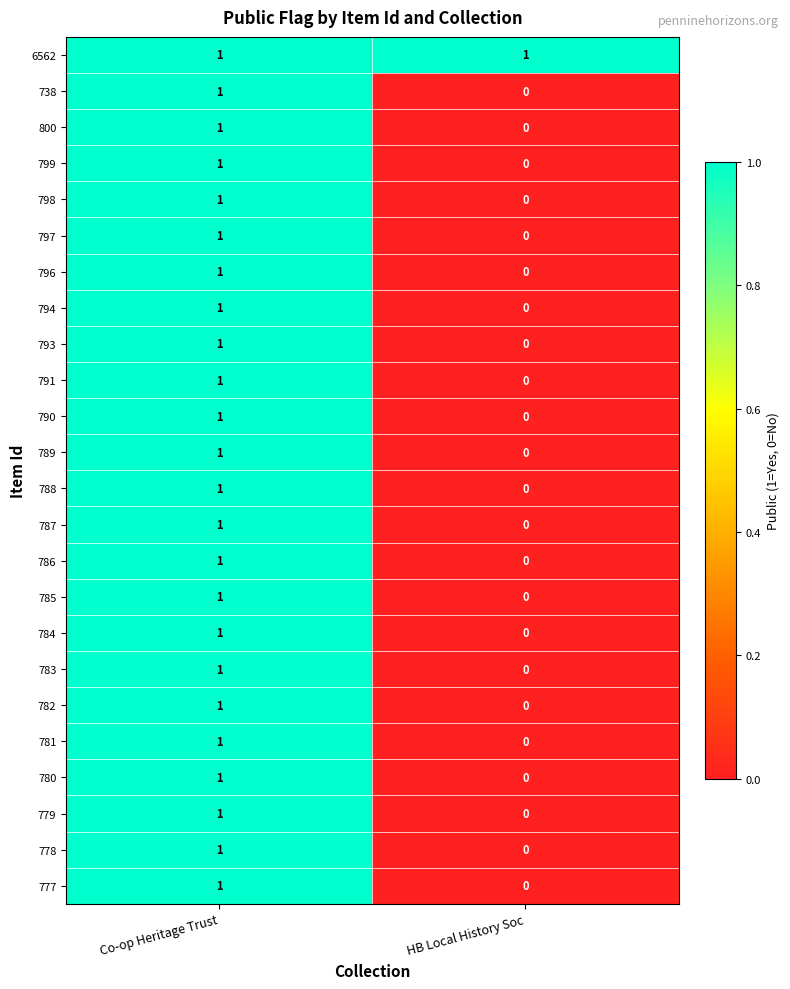

True or false: 738 has a value of 0 at HB Local History Soc.

True